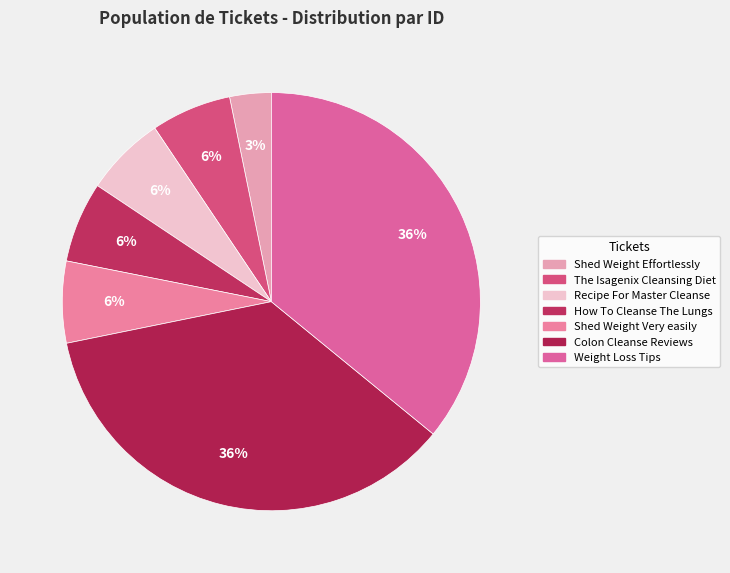

Combined, do How To Cleanse The Lungs and Colon Cleanse Reviews account for over 50%?

No